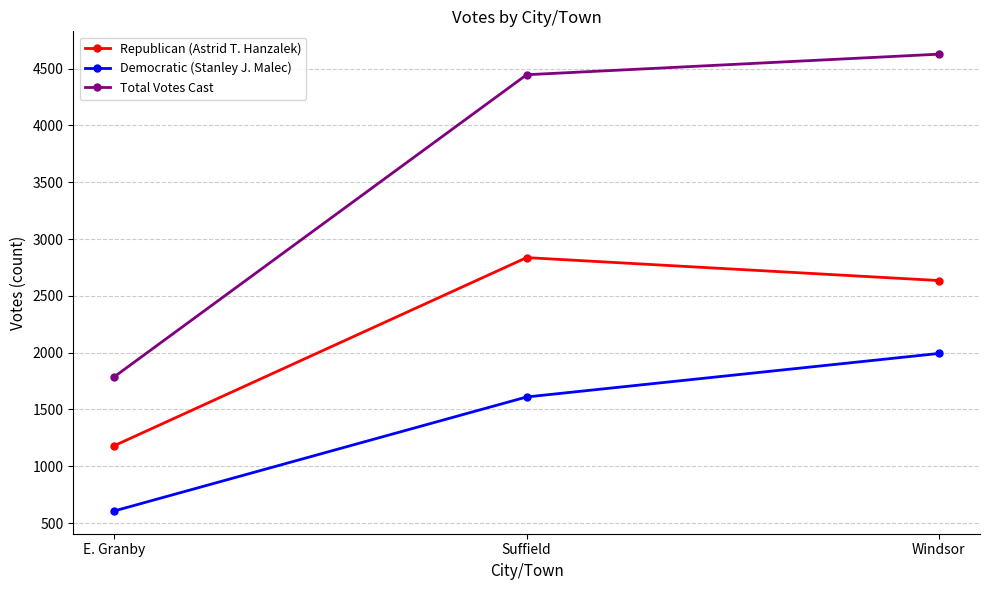

What is the average value of the Total Votes Cast series?

3621